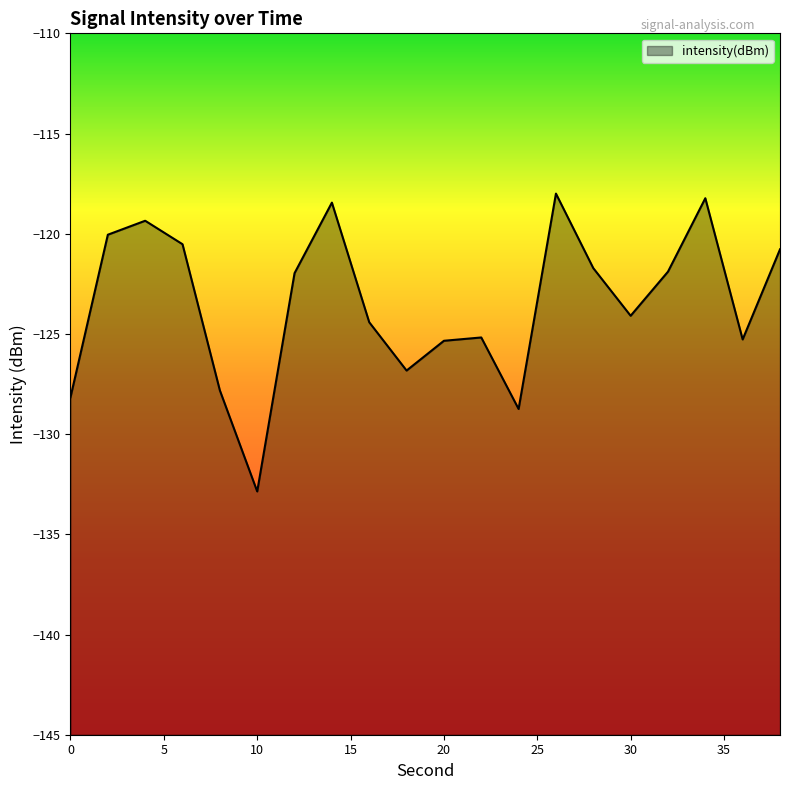

How many lines are shown in the chart?

1